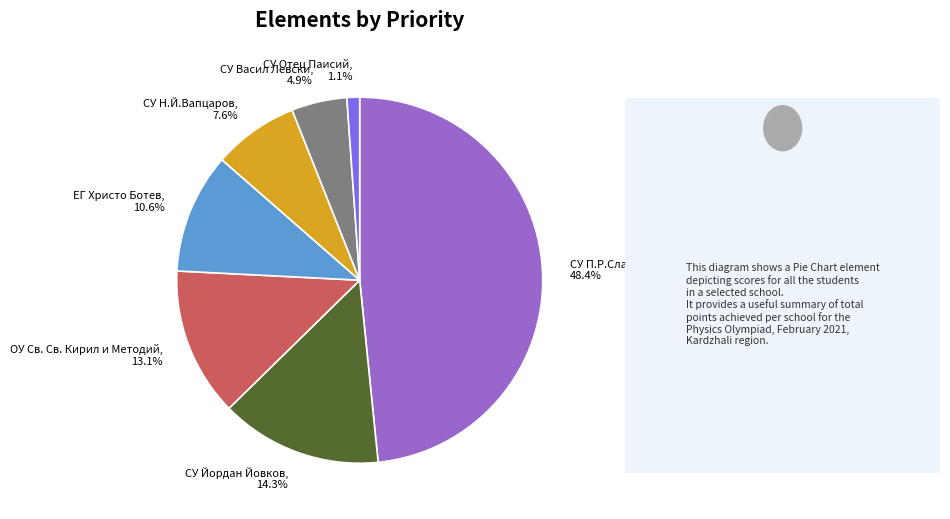

Which slice is the smallest?

СУ Отец Паисий